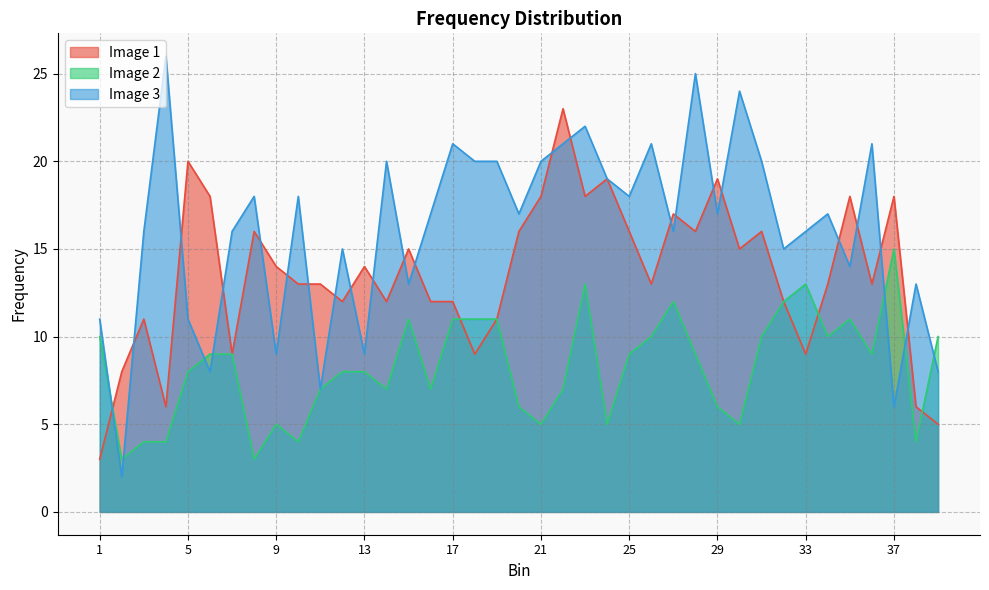

Rank the series by their average value, from lowest to highest.

Image 2, Image 1, Image 3